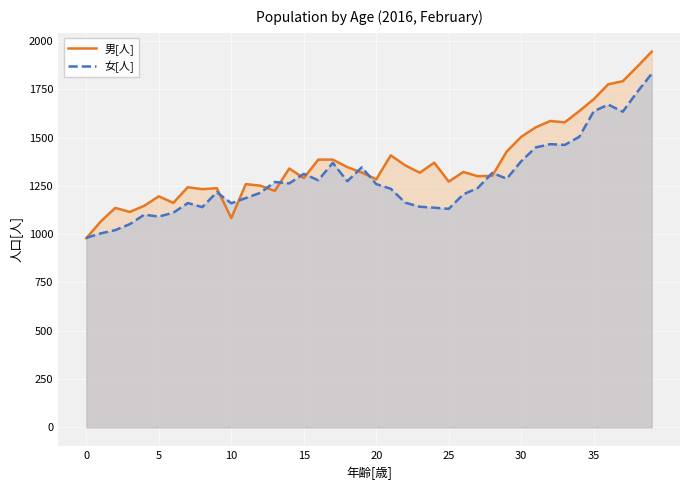

Is the value of 女[人] at 21 greater than the value of 男[人] at 26?

No